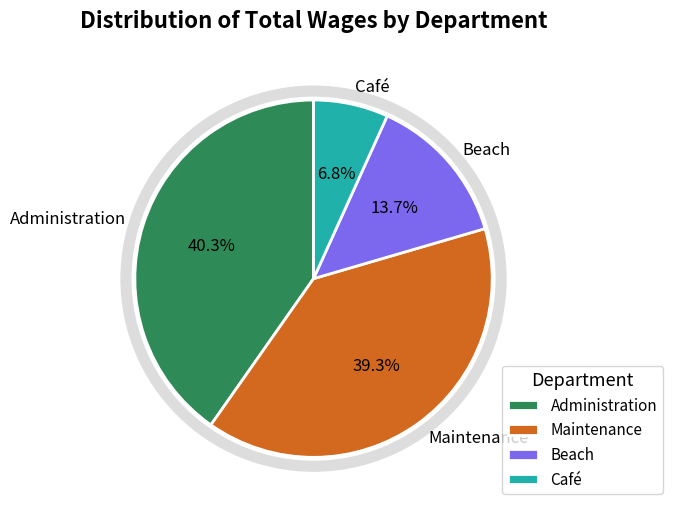

The Administration slice represents 31% of the pie. True or false?

False